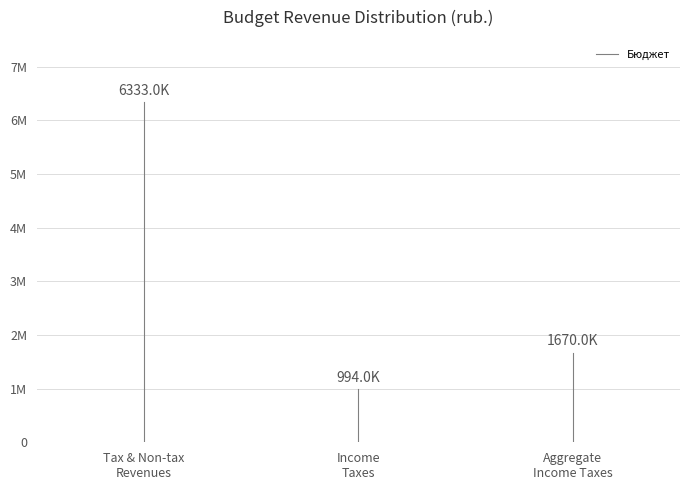

What is the smallest value displayed?

994000